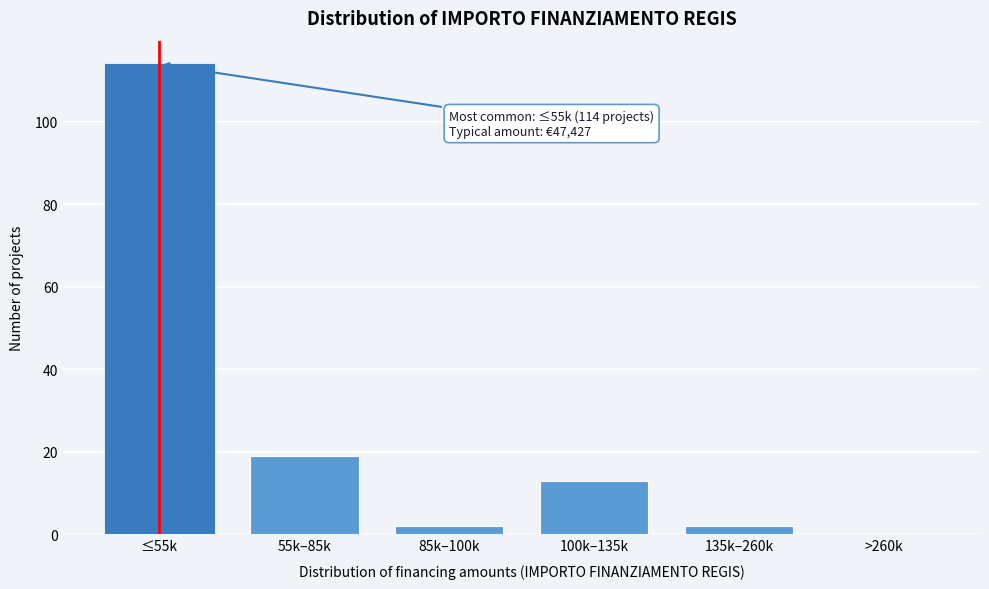

Reading left to right, list all the values displayed in this chart.

≤55k=114	55k–85k=19	85k–100k=2	100k–135k=13	135k–260k=2	>260k=0